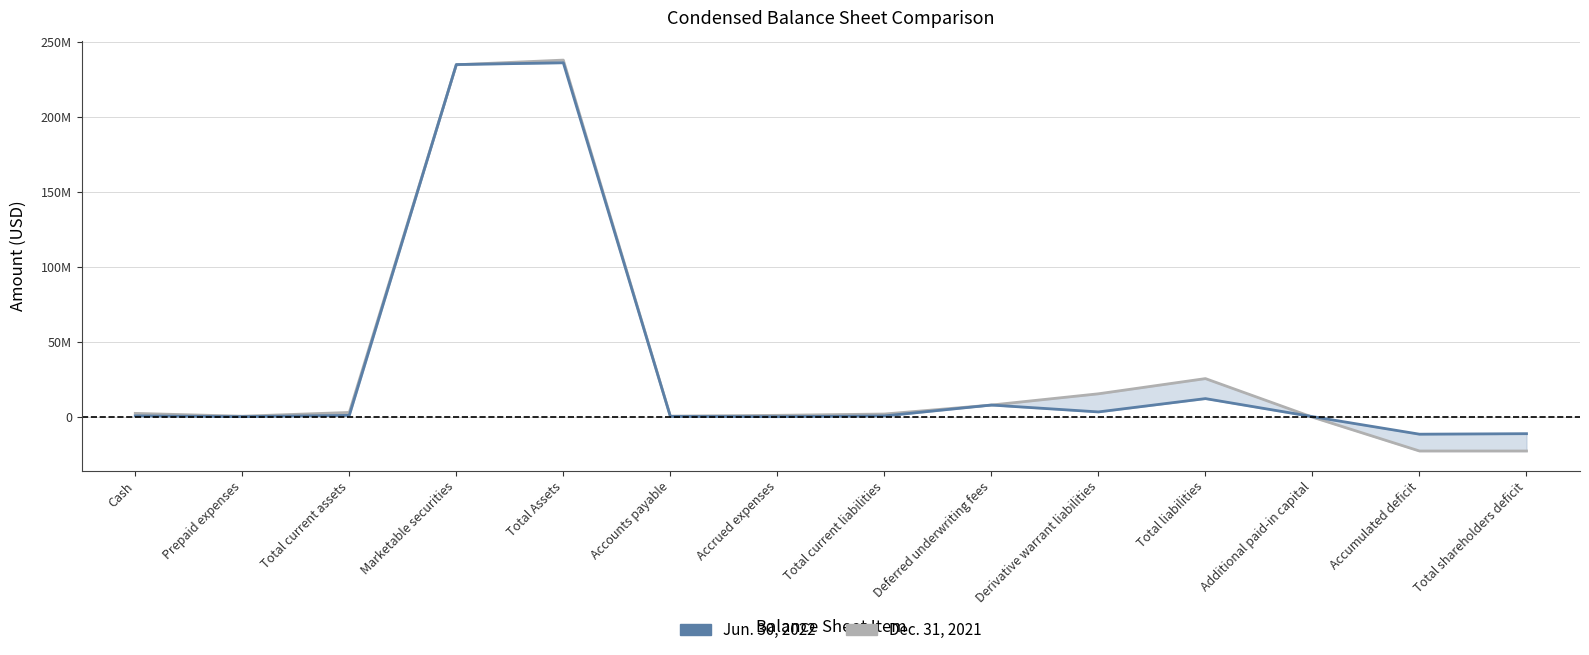

Reading left to right, extract all data points from this chart.

Dec. 31, 2021: Cash=2504134	Prepaid expenses=617803	Total current assets=3121937	Marketable securities=234600000	Total Assets=237721937	Accounts payable=686125	Accrued expenses=1207573	Total current liabilities=2067645	Deferred underwriting fees=8050000	Derivative warrant liabilities=15544000	Total liabilities=25661645	Additional paid-in capital=0	Accumulated deficit=-22540283	Total shareholders deficit=-22539708
Jun. 30, 2022: Cash=849776	Prepaid expenses=323319	Total current assets=1173095	Marketable securities=234757094	Total Assets=235930189	Accounts payable=493552	Accrued expenses=315228	Total current liabilities=808780	Deferred underwriting fees=8050000	Derivative warrant liabilities=3480000	Total liabilities=12338780	Additional paid-in capital=342458	Accumulated deficit=-11351624	Total shareholders deficit=-11008591